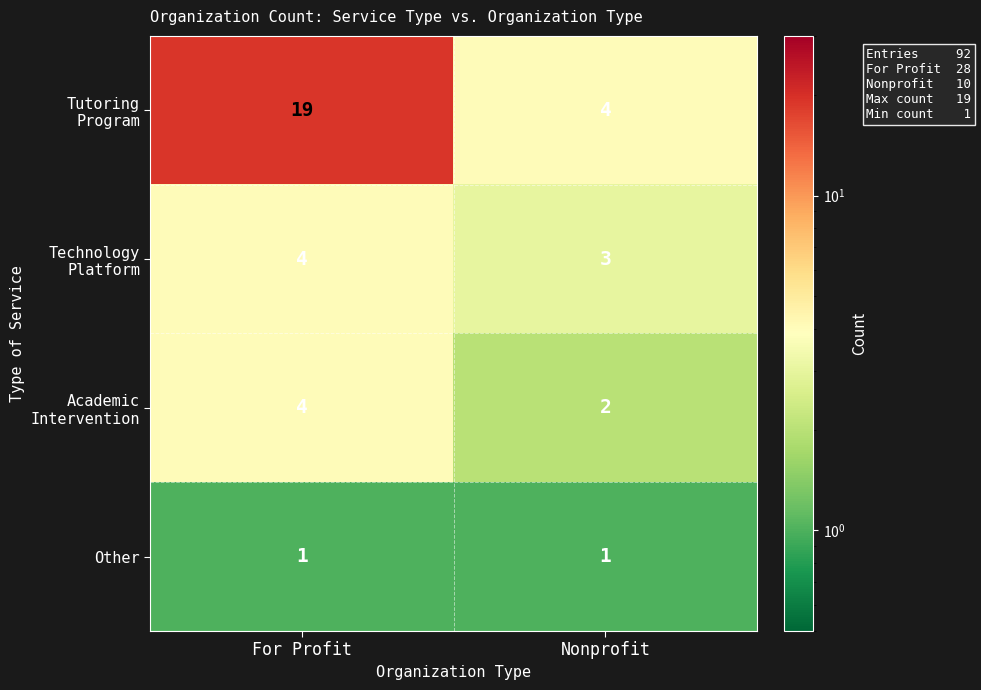

What is the smallest value displayed?

1